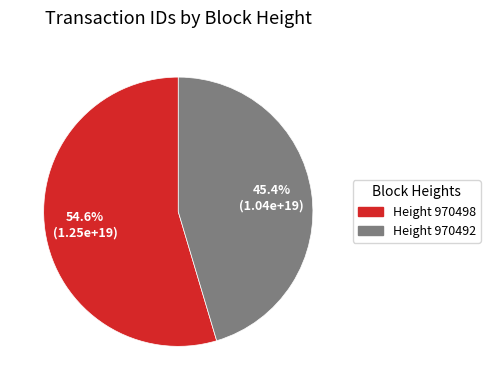

Is there any slice that represents more than half of the pie?

Yes